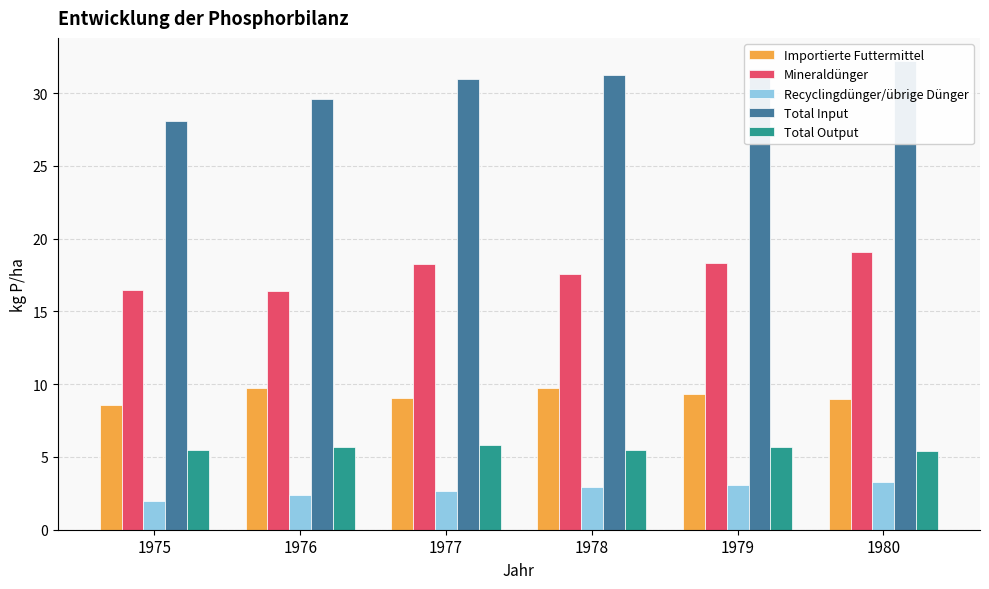

List the series in order of their peak value, highest first.

Total Input, Mineraldünger, Importierte Futtermittel, Total Output, Recyclingdünger/übrige Dünger